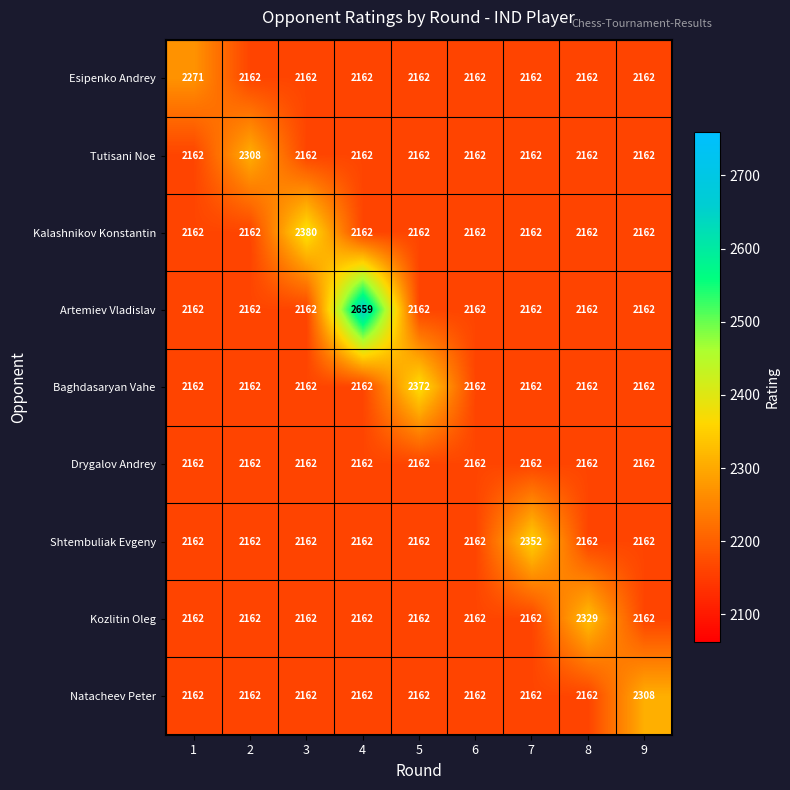

What is the sum of the Drygalov Andrey values at 6 and 7?

4324